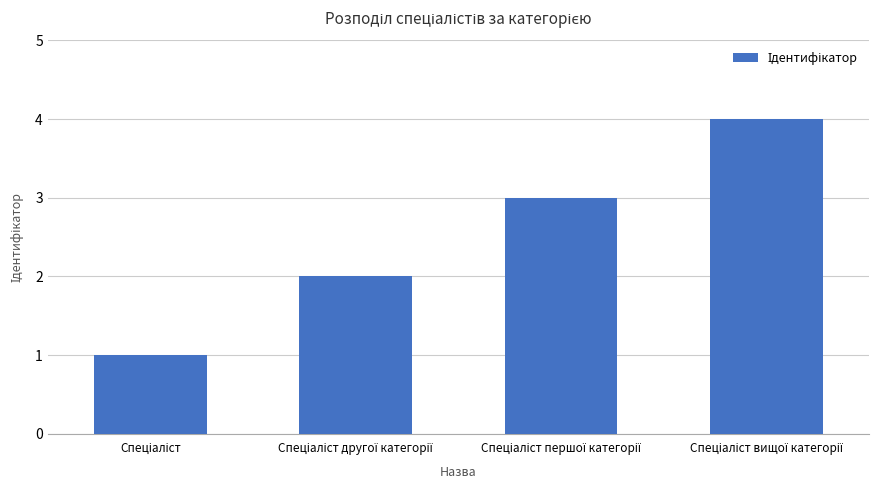

How many bars are there in total?

4